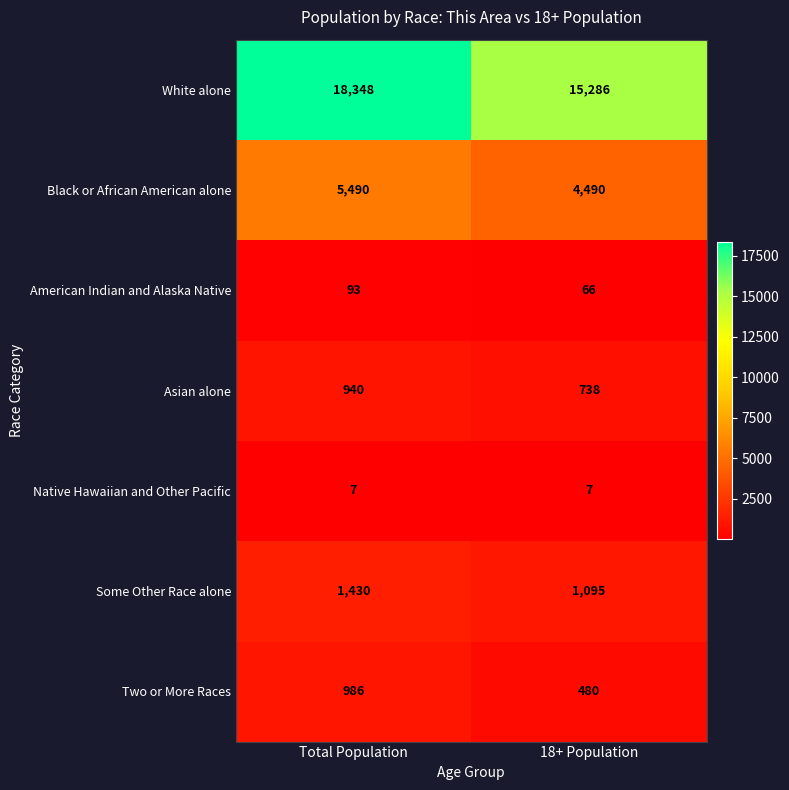

Reading left to right, transcribe all the data shown in this chart.

White alone: 18348	15286
Black or African American alone: 5490	4490
American Indian and Alaska Native: 93	66
Asian alone: 940	738
Native Hawaiian and Other Pacific: 7	7
Some Other Race alone: 1430	1095
Two or More Races: 986	480